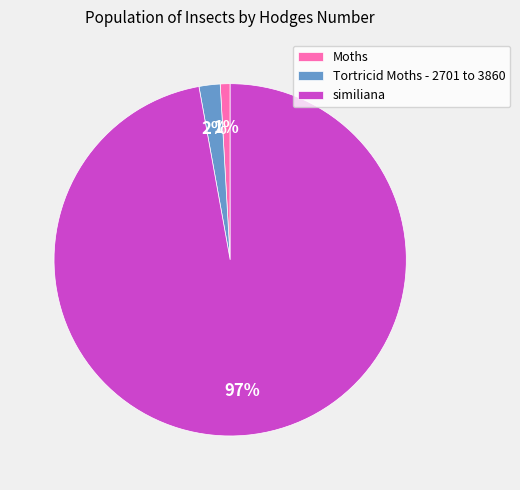

To the nearest percent, what portion does Moths represent?

1%